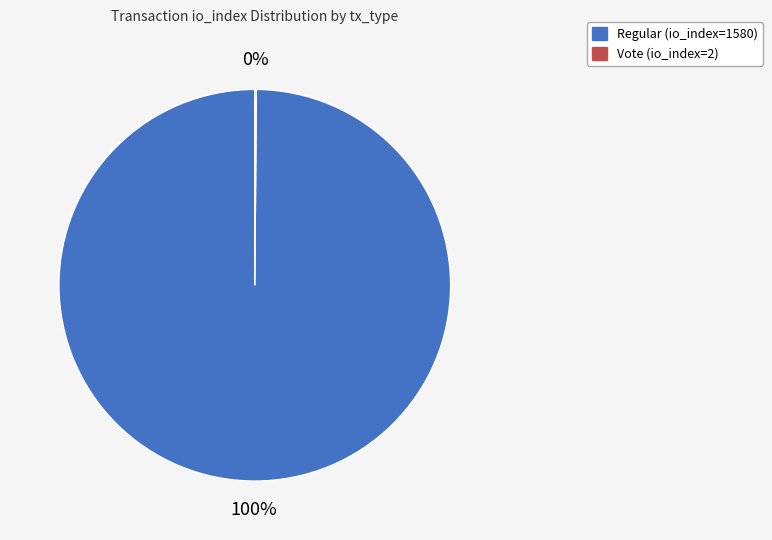

Which category accounts for the majority?

Regular (io_index=1580)